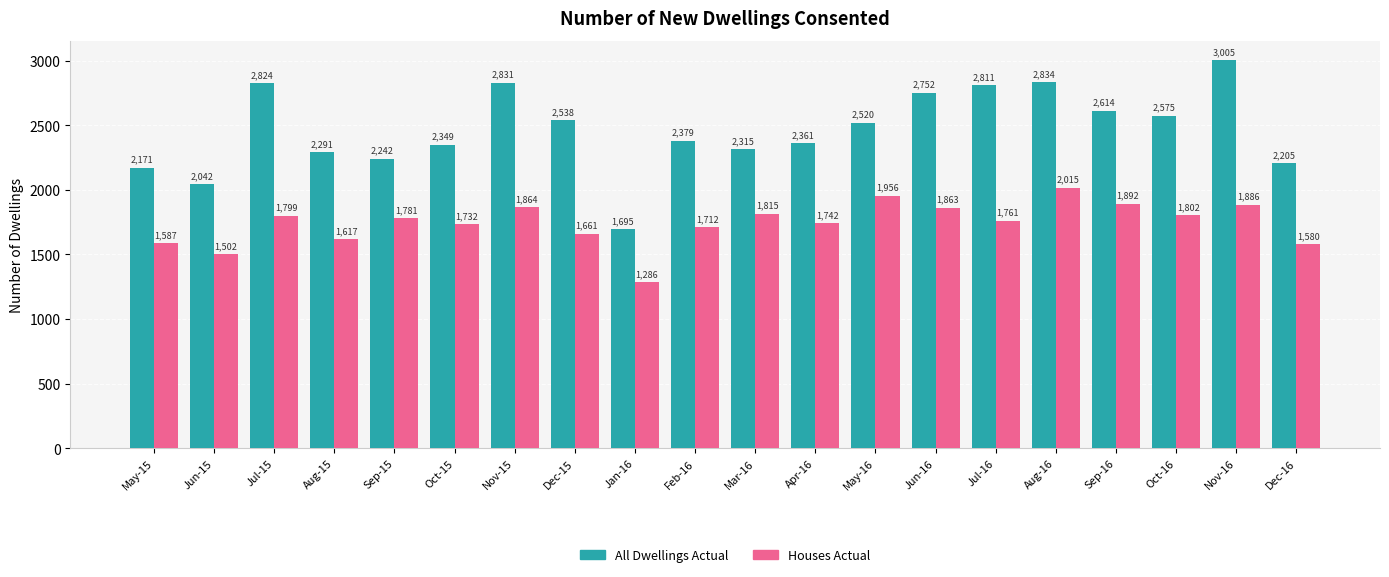

At which category does the chart reach its peak across all series?

Nov-16